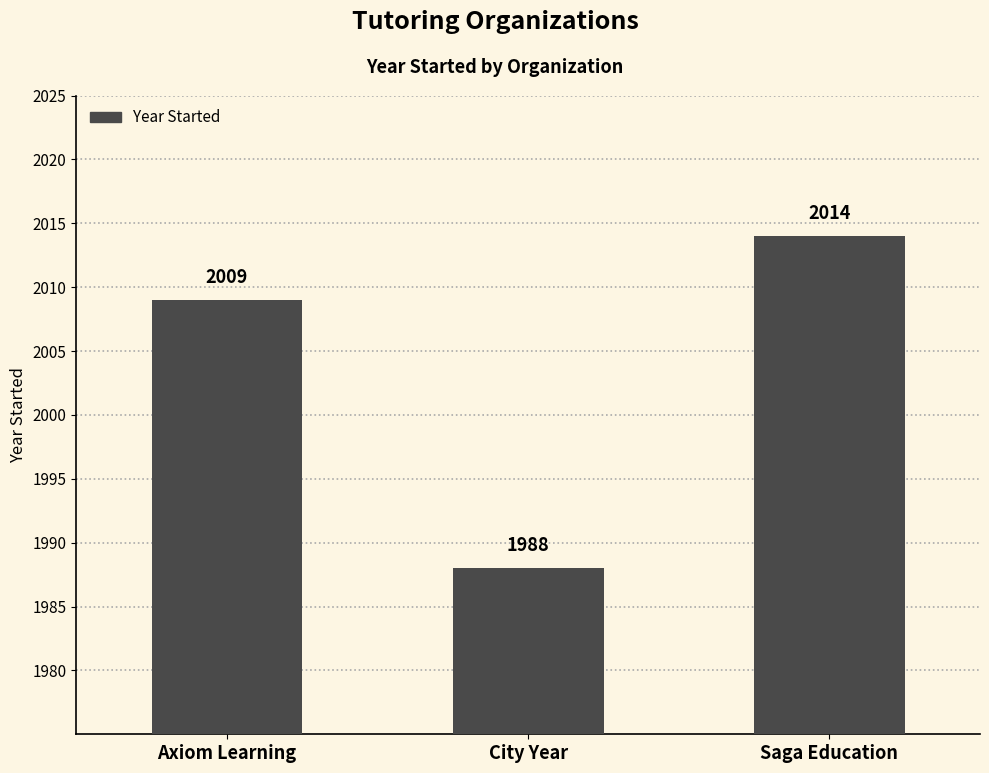

What is the change in value from City Year to Saga Education?

+26